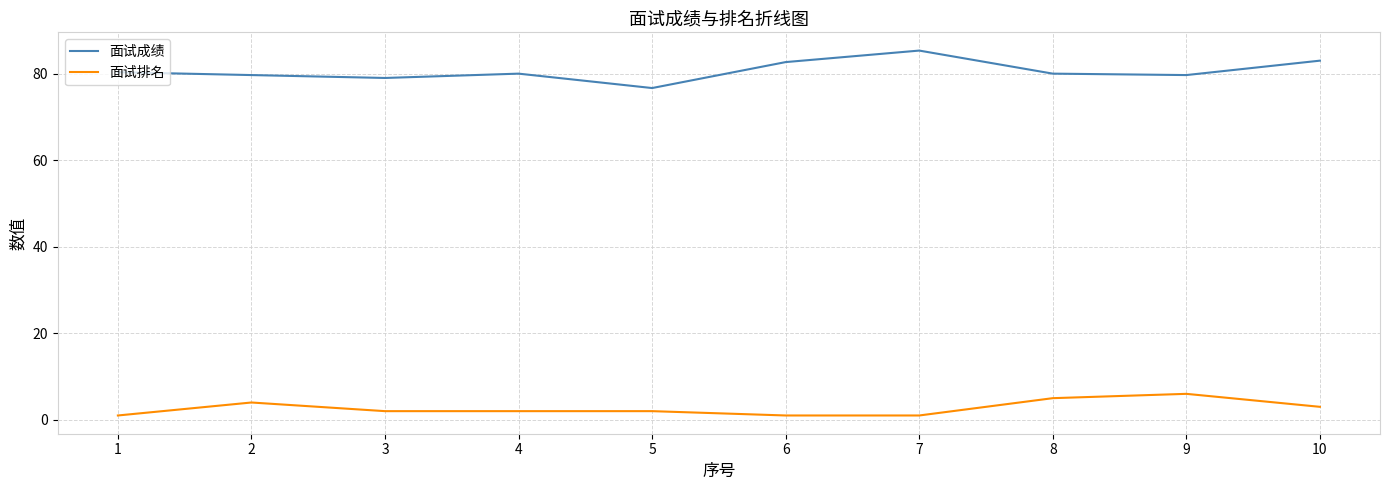

What is the maximum value for 面试排名?

6.0